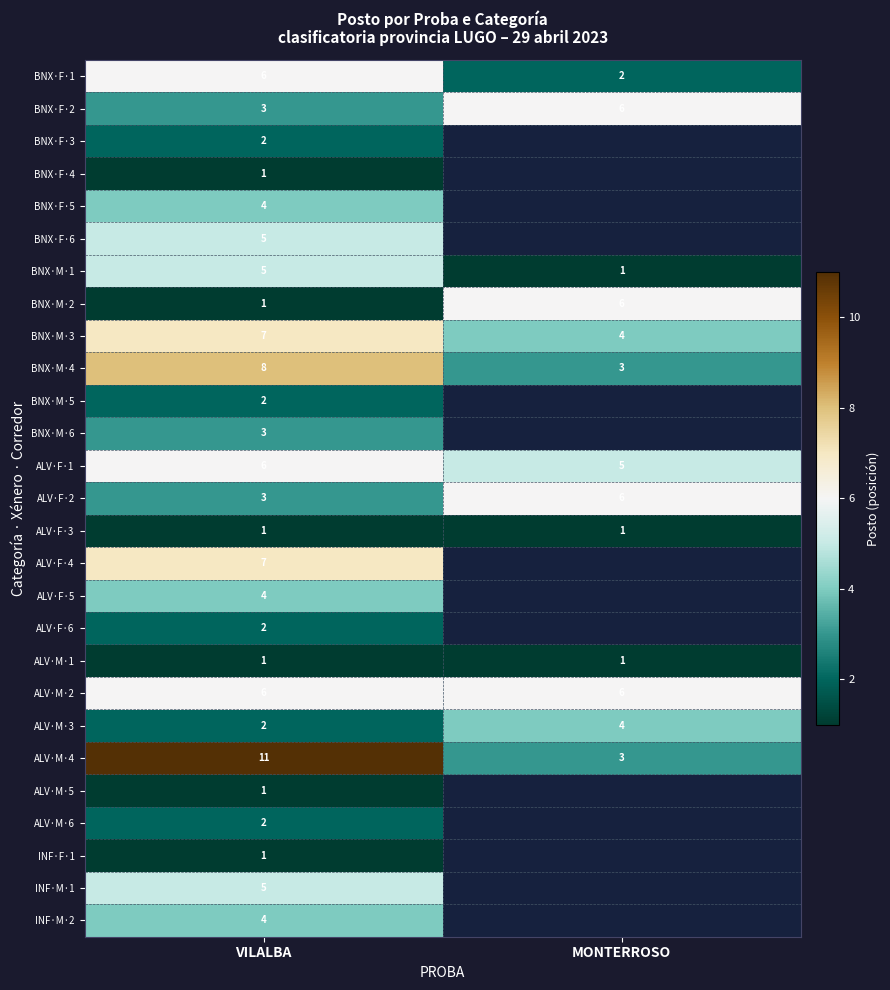

What is the difference between the maximum and minimum values in the BNX·M·4 series?

5